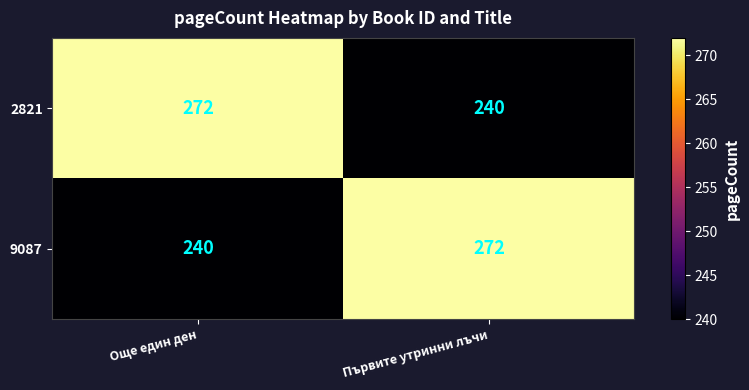

At which label is 9087 closest to 256?

Още един ден